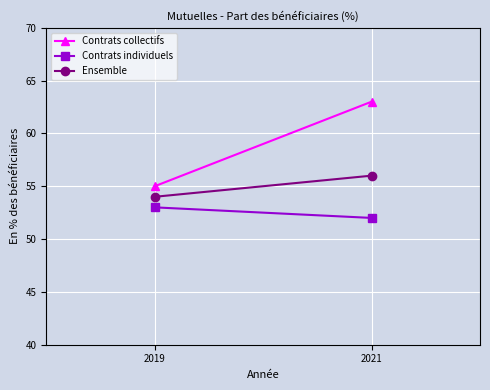

What is the approximate value of Ensemble at 2021?

56